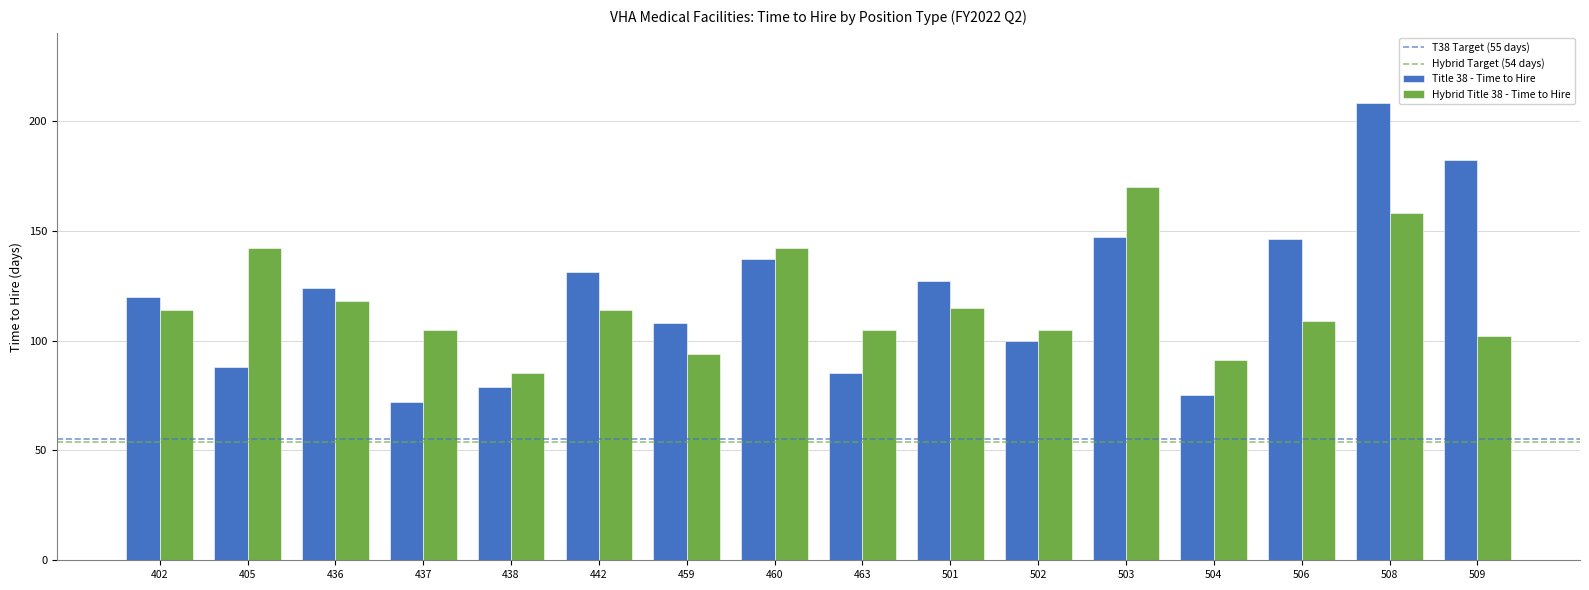

At which category is the sum across all series the highest?

508